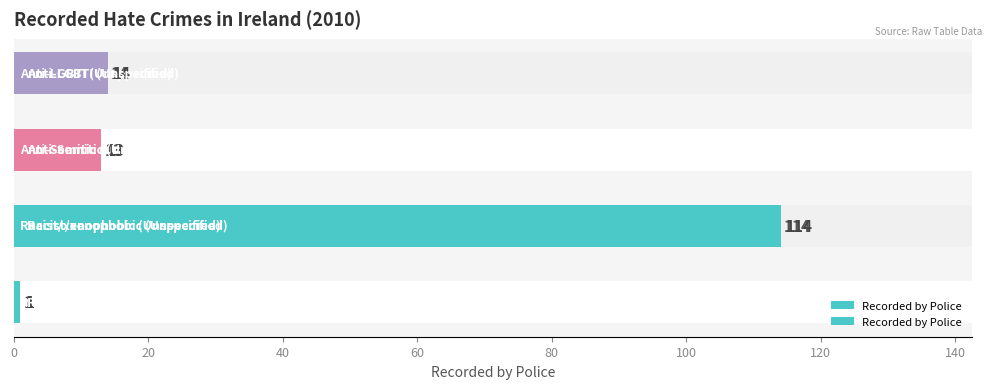

Count the number of categories in the chart.

4